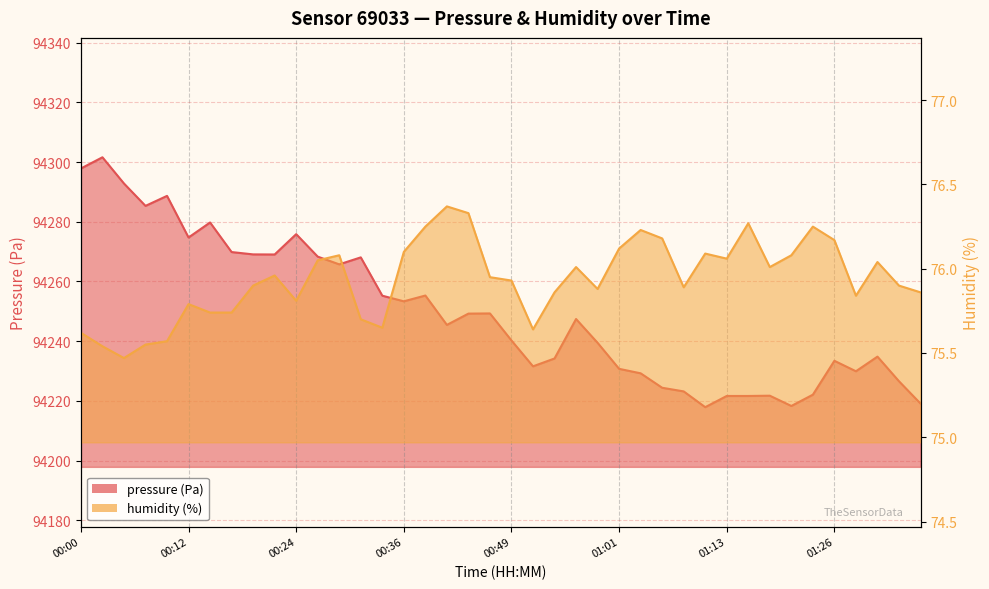

Which series has the largest total across all categories?

pressure